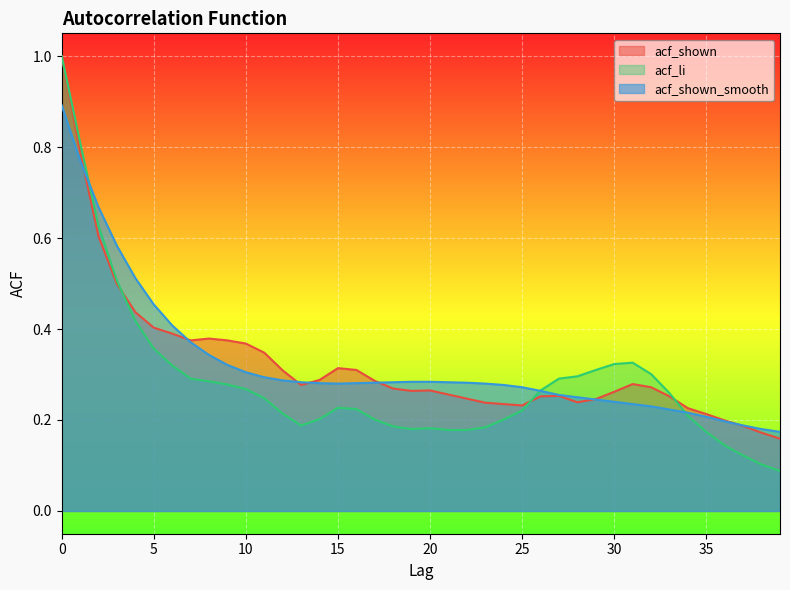

After their last crossing, which series has the higher values: acf_li or acf_shown_smooth?

acf_shown_smooth